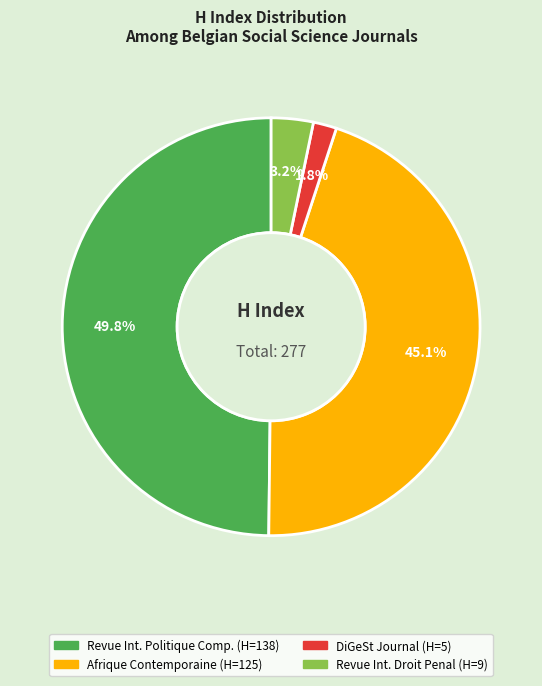

Count the number of slices in the pie.

4